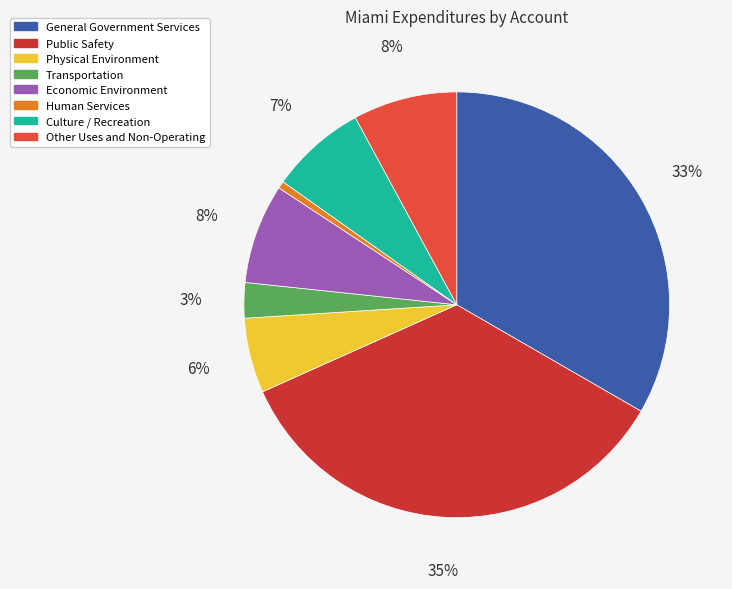

Which category has the smallest portion of the pie?

Human Services